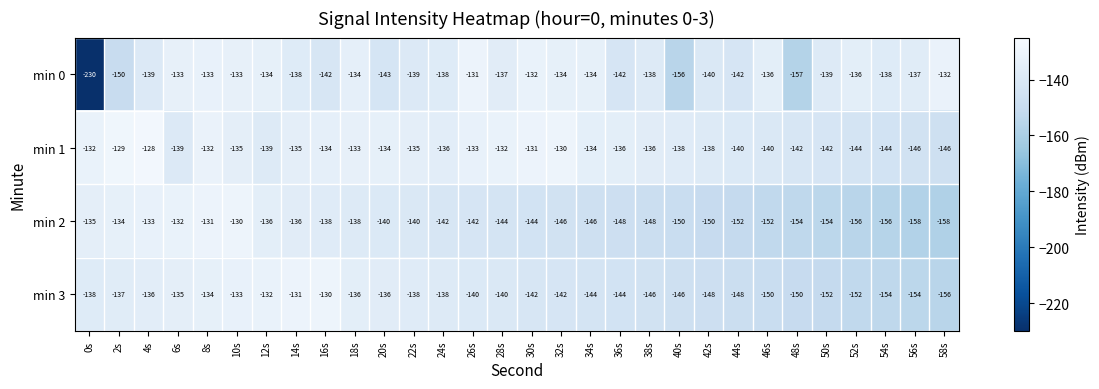

Is the value of min 1 at 32s greater than the value of min 2 at 40s?

Yes